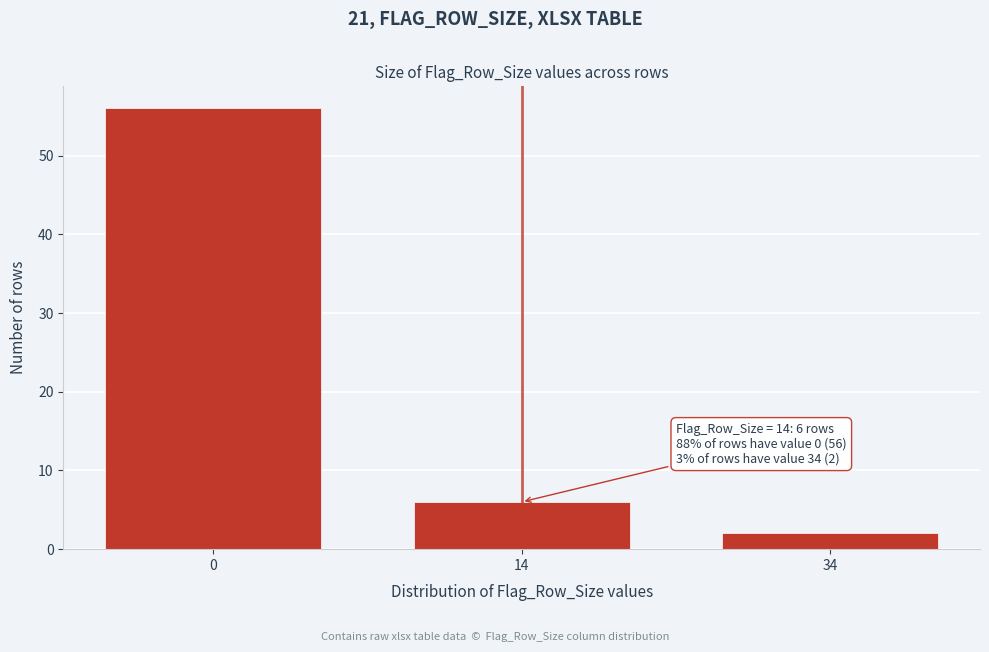

Reading left to right, extract all data points from this chart.

0=56	14=6	34=2